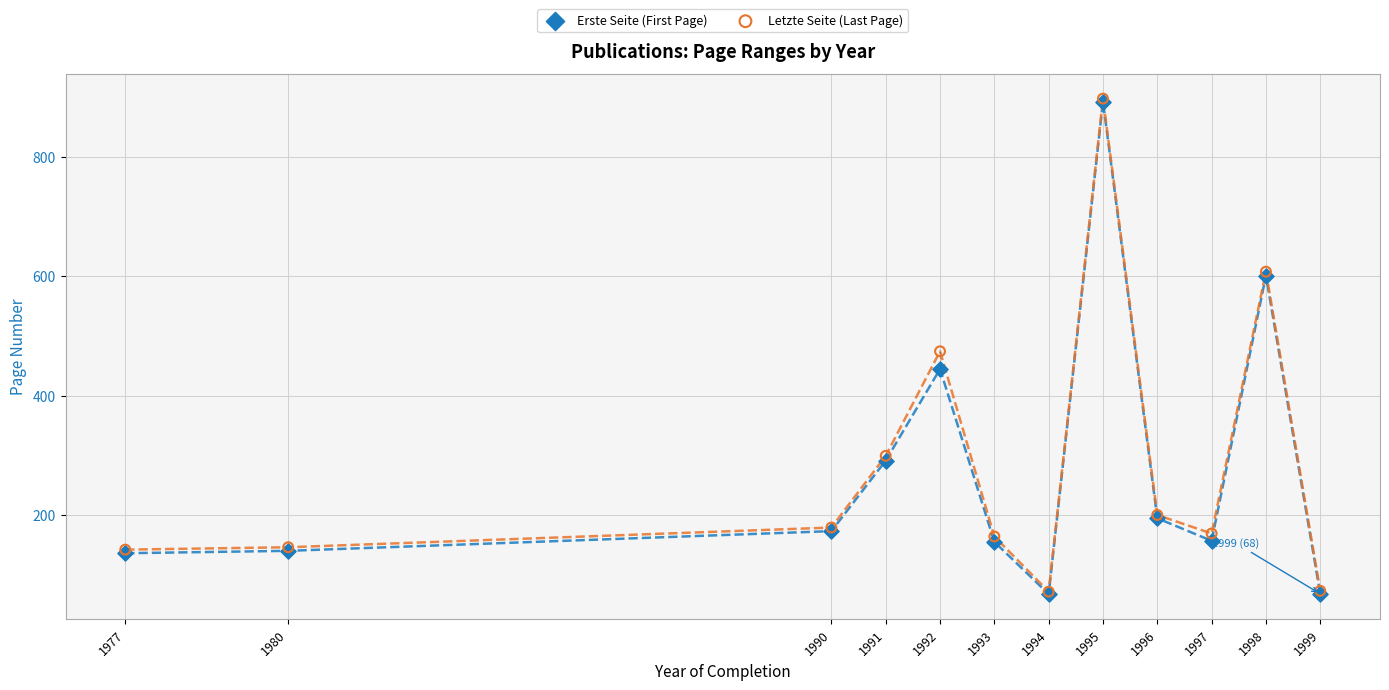

Which series has the widest spread of Y values?

Letzte Seite (Last Page)